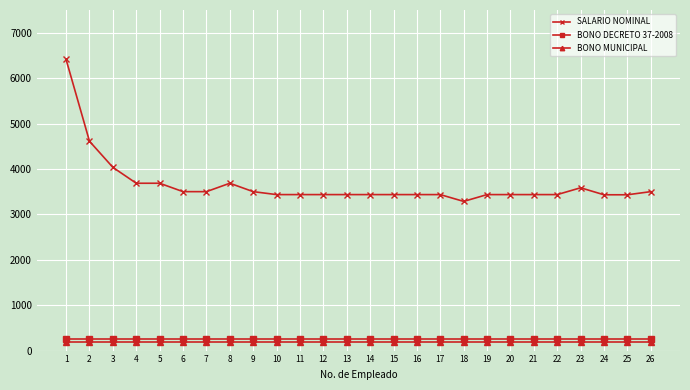

Count the number of data series in this chart.

3